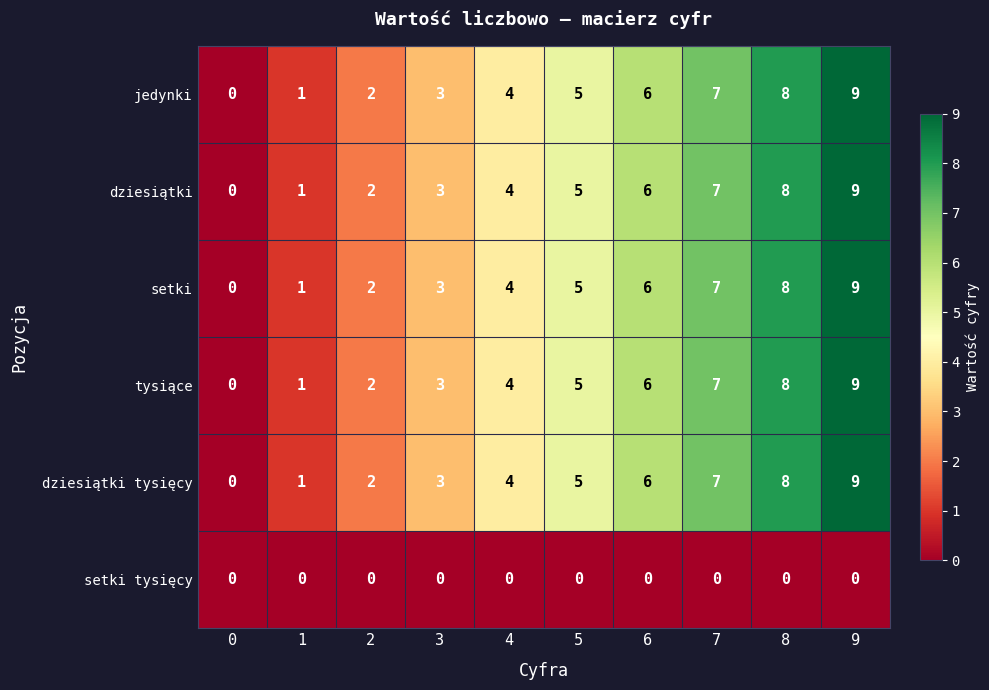

What is the sum of all setki values?

45